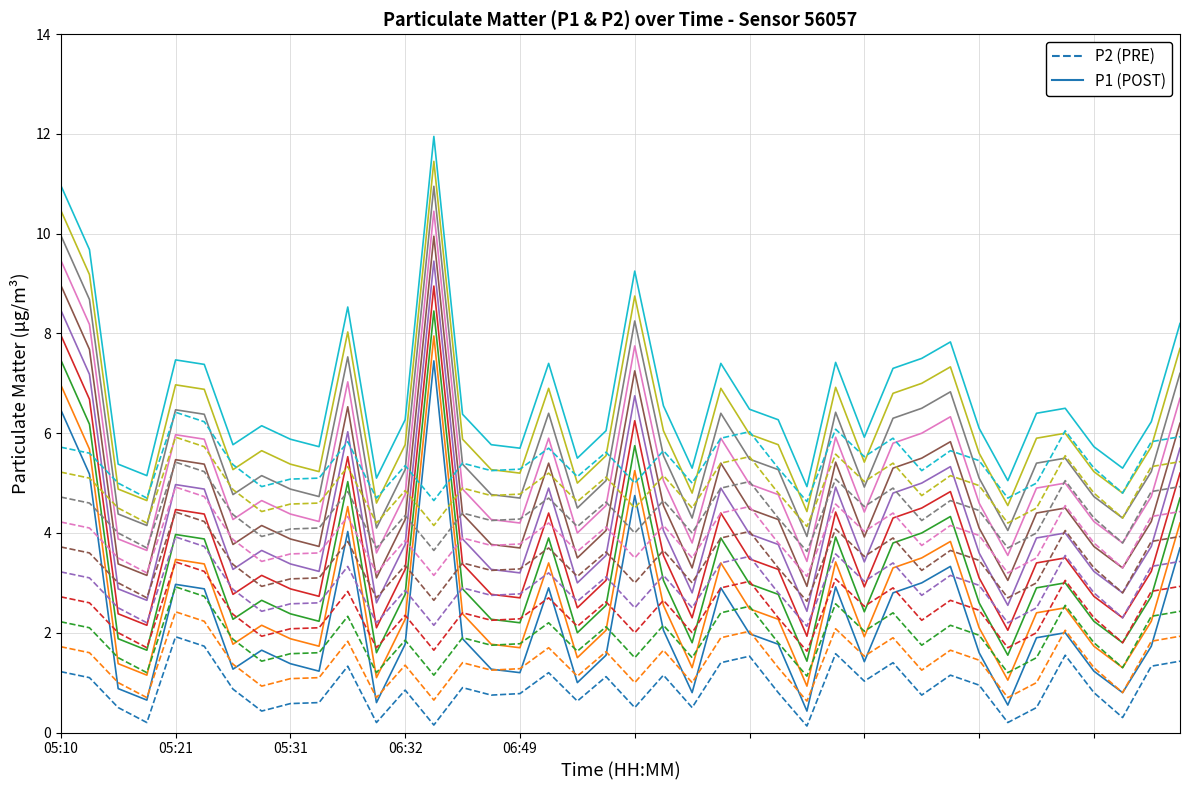

Does the chart display data point markers on the line(s)?

No